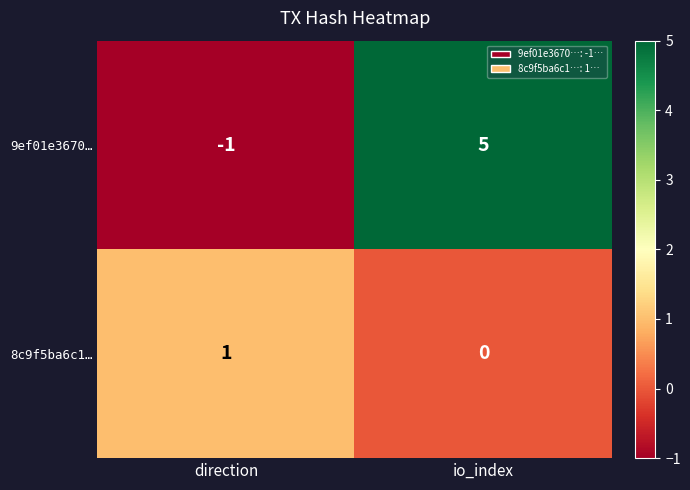

What is the difference between the 9ef01e3670… values at io_index and direction?

6